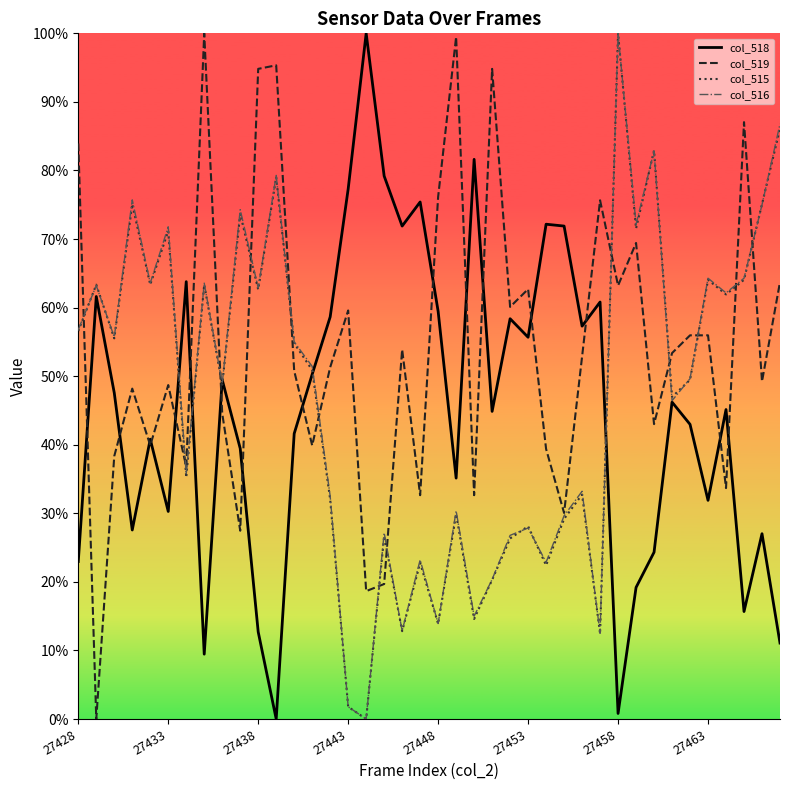

Which series has the largest total across all categories?

col_519